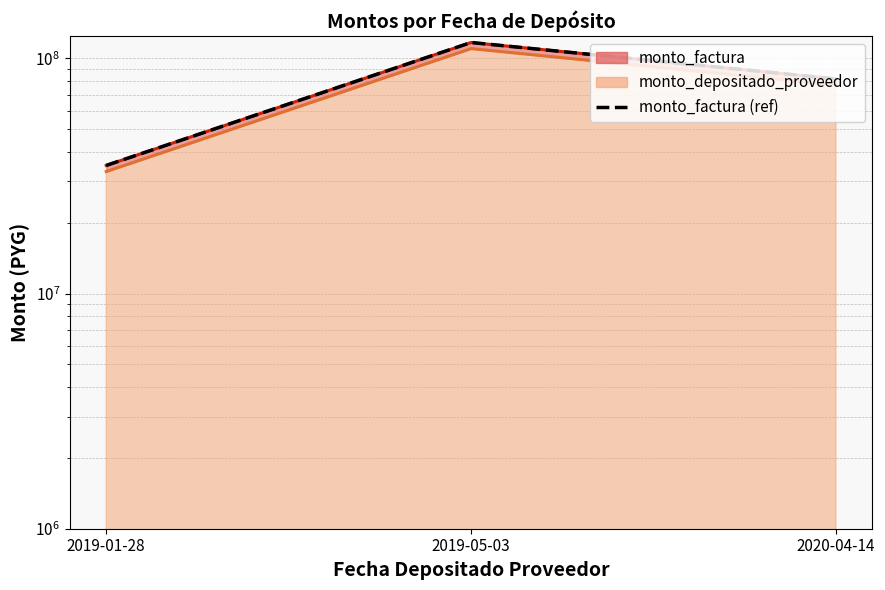

Approximately how many times larger is the value at 2019-05-03 compared to 2019-01-28?

3.3